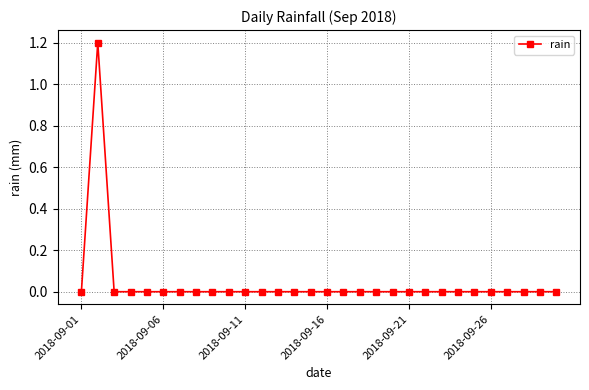

What is the difference between the maximum and minimum values?

1.2